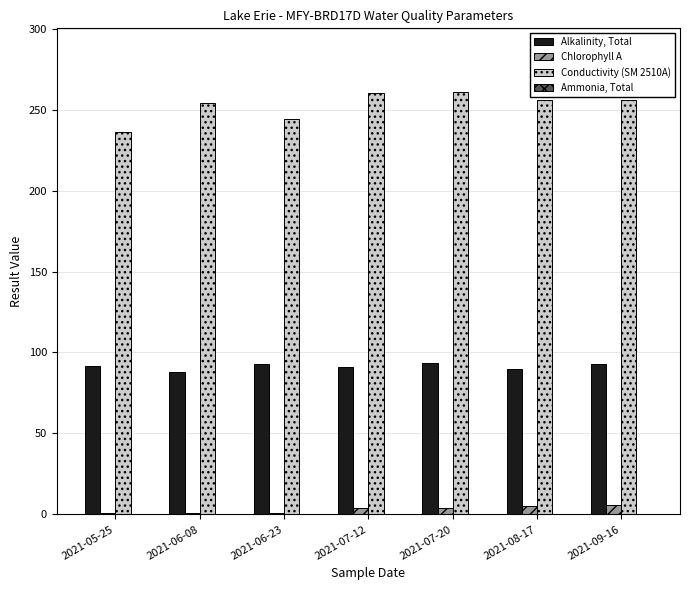

What is the sum of all Alkalinity, Total values?

639.9